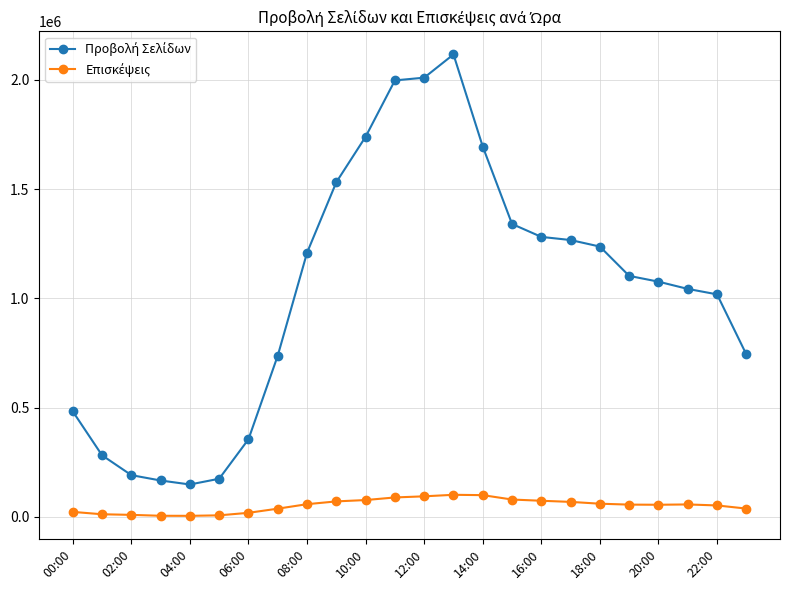

How many lines are shown in the chart?

2